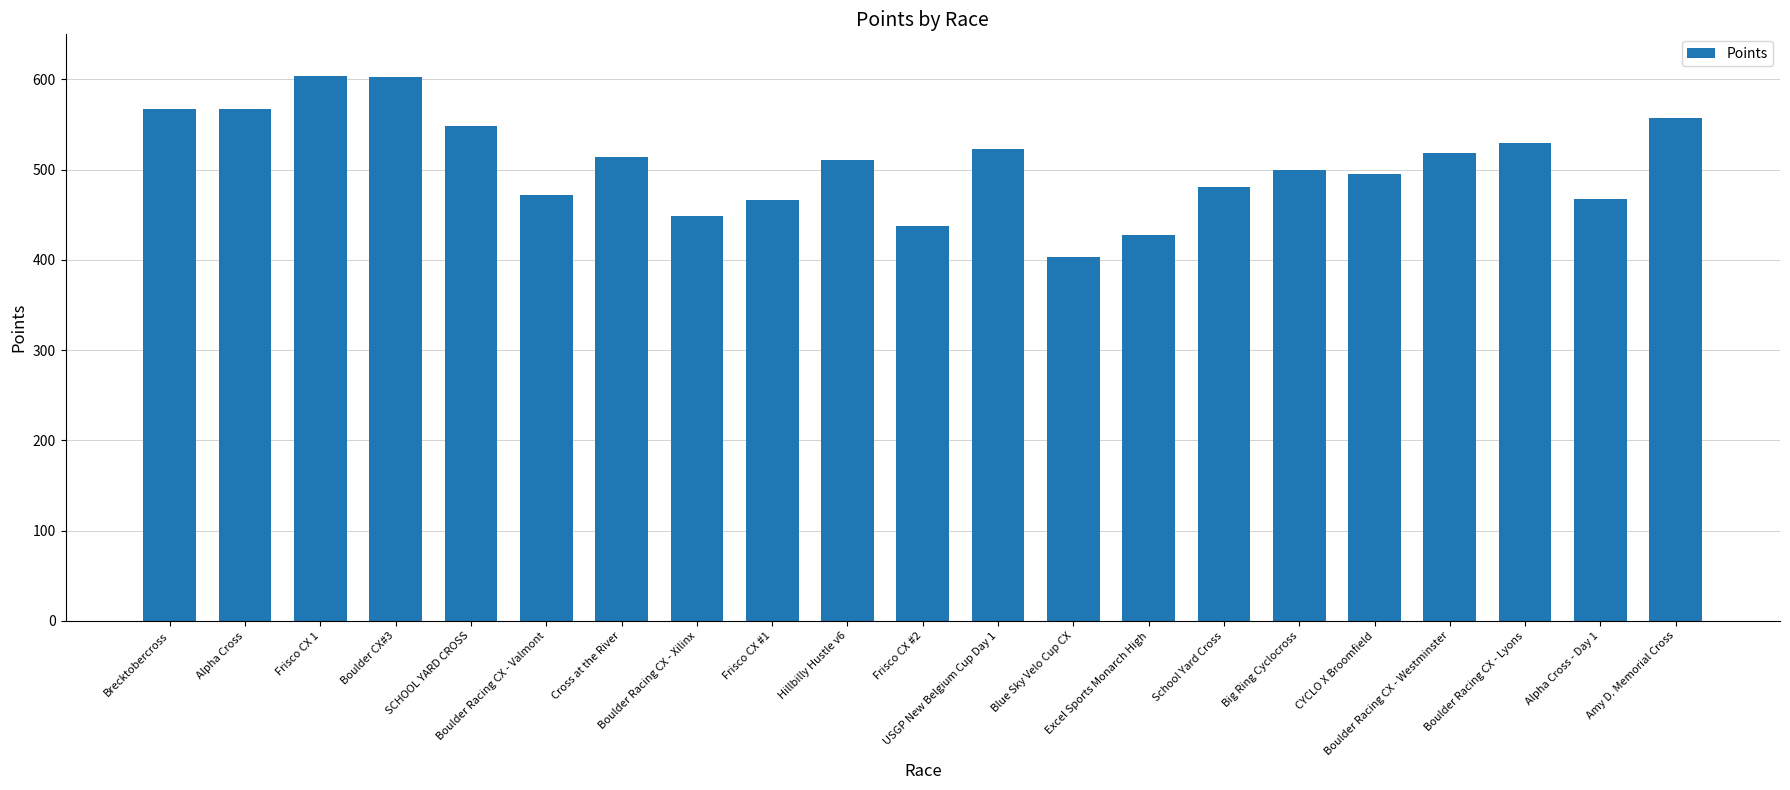

What is the smallest value displayed?

402.9